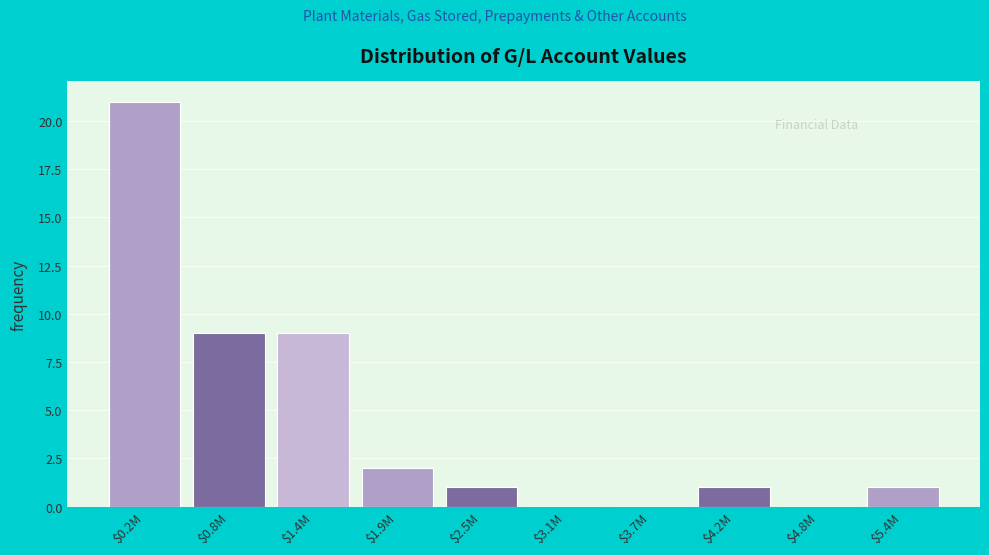

True or false: the data shows 1 at $4.2M.

True